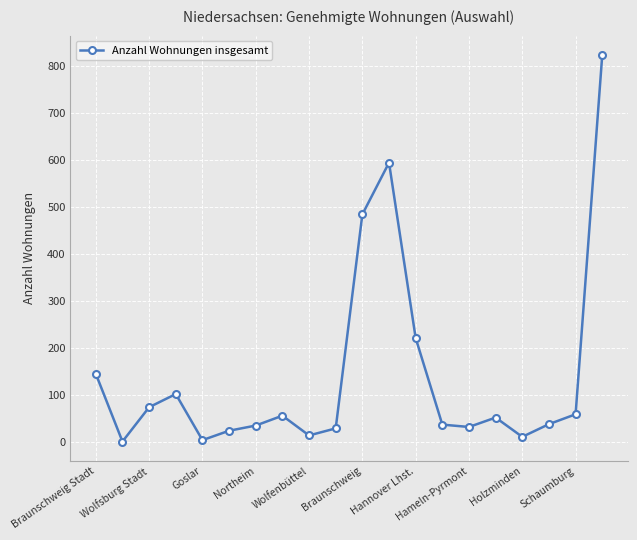

What is the greatest value displayed?

823